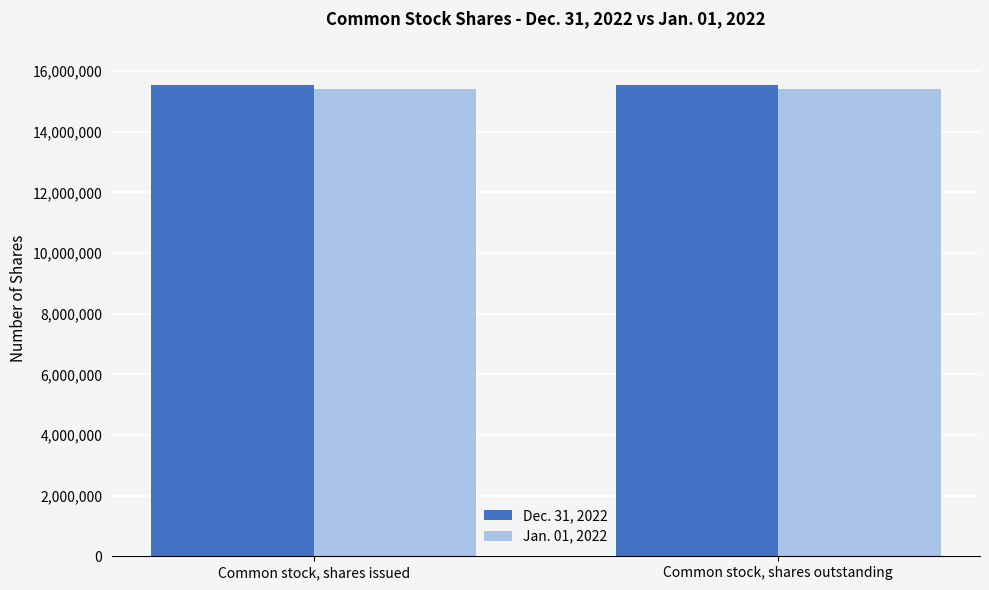

Rank the series by their maximum value, from lowest to highest.

Jan. 01, 2022, Dec. 31, 2022